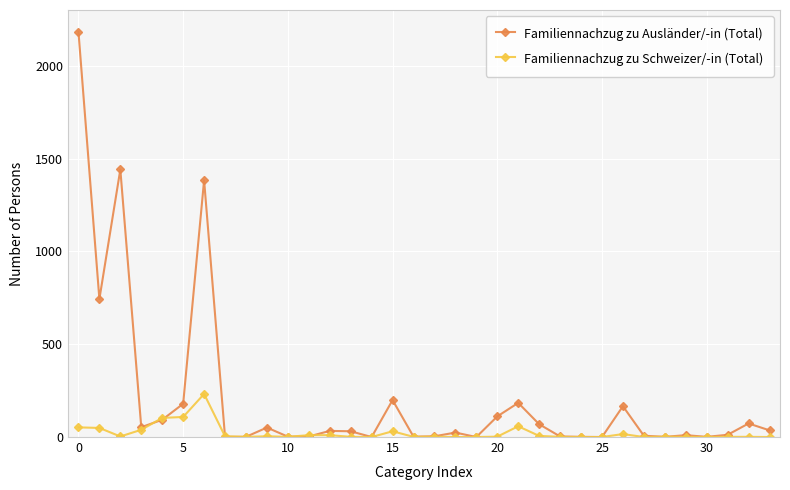

What is the difference between the maximum and minimum values in the Familiennachzug zu Schweizer/-in (Total) series?

232